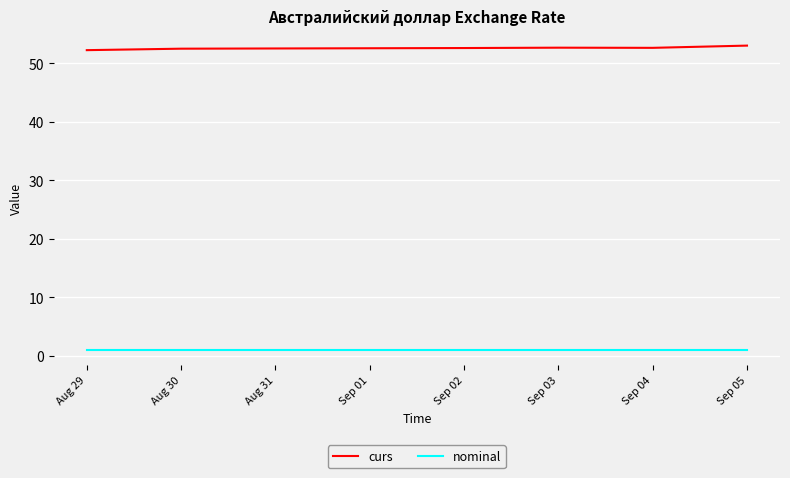

The value of curs at Sep 05 is 17.3. True or false?

False